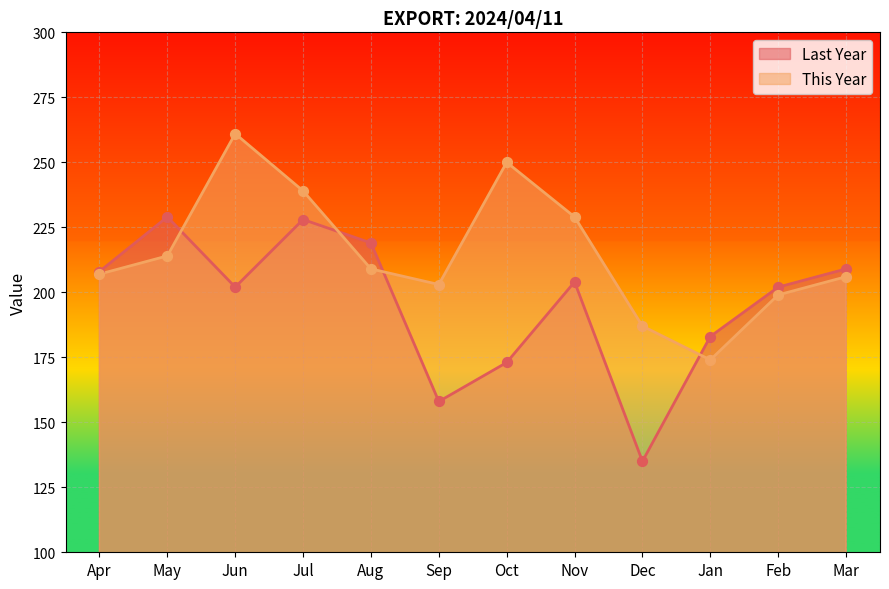

What is the total value across all series at Feb?

401